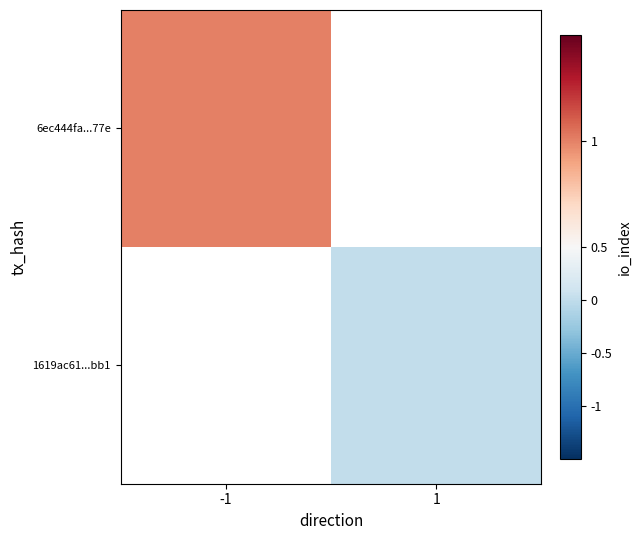

At which label does 6ec444fa...77e reach its minimum?

-1